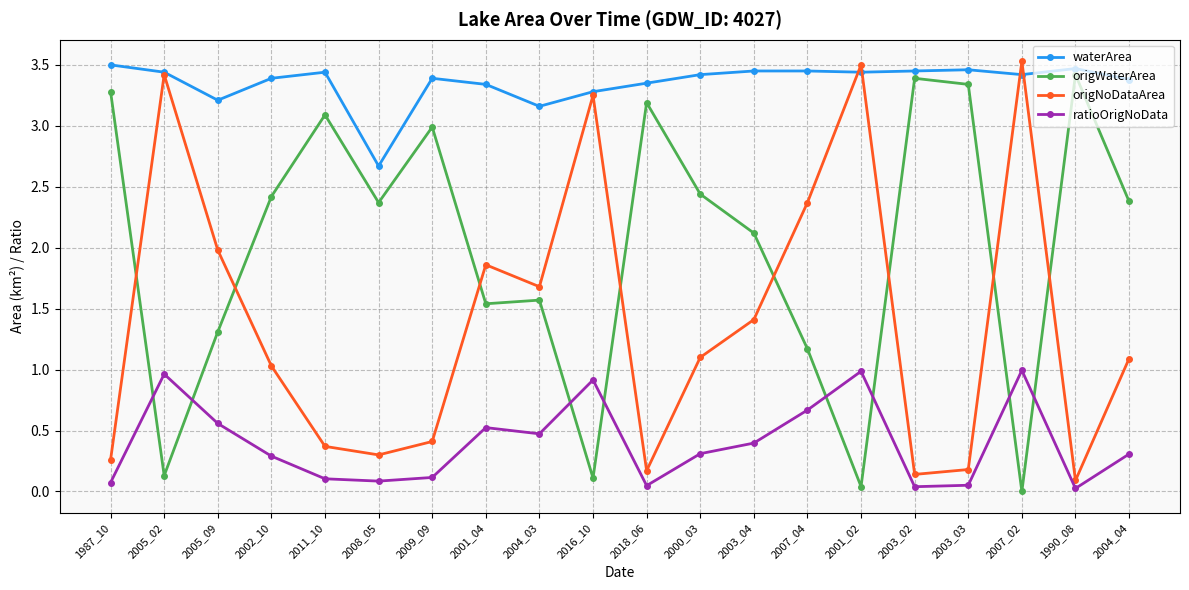

In origNoDataArea, how many points are higher than both neighbors (excluding endpoints)?

5